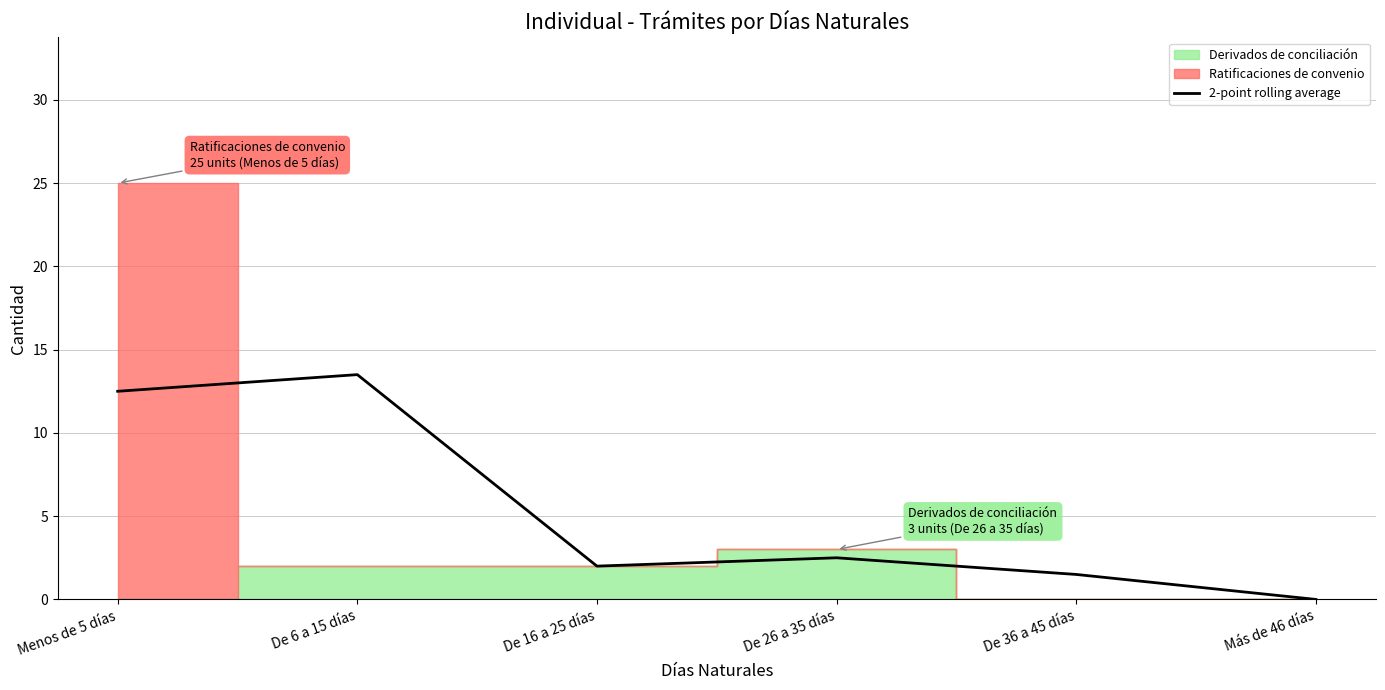

At which label does 2-point rolling average reach its minimum?

Más de 46 días